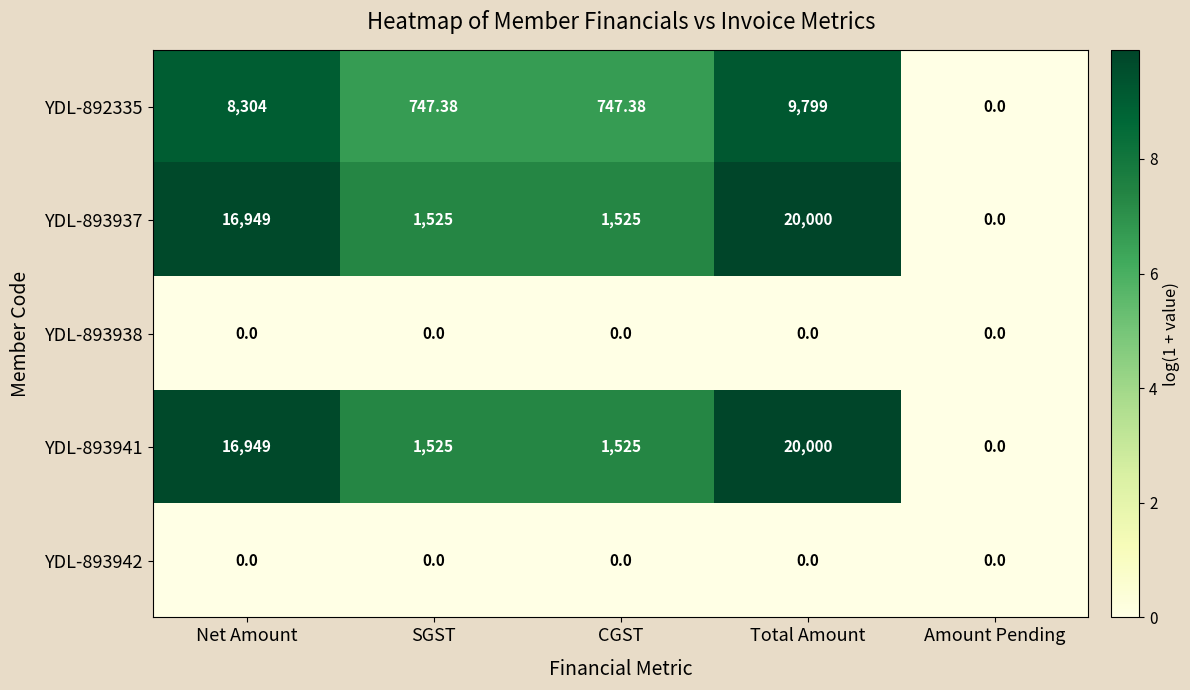

At which category does the chart reach its peak across all series?

Total Amount